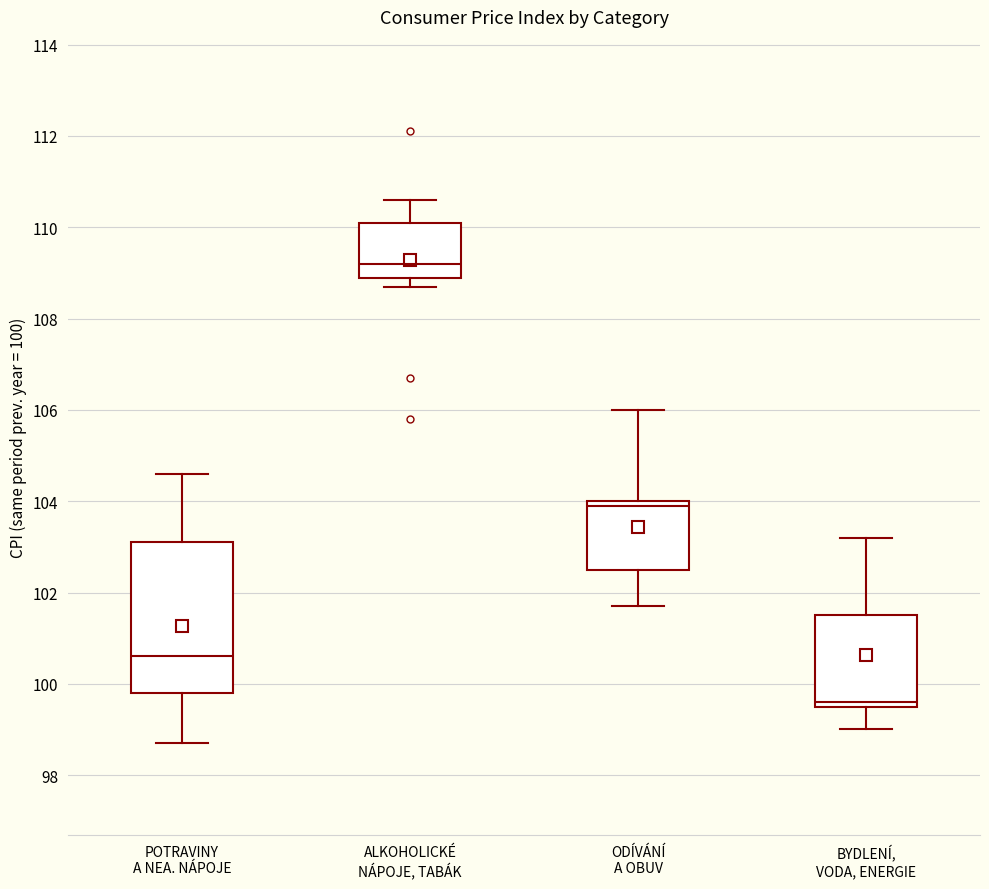

Comparing the boxes themselves (not the whiskers), which one is the tallest?

POTRAVINY A NEA. NÁPOJE